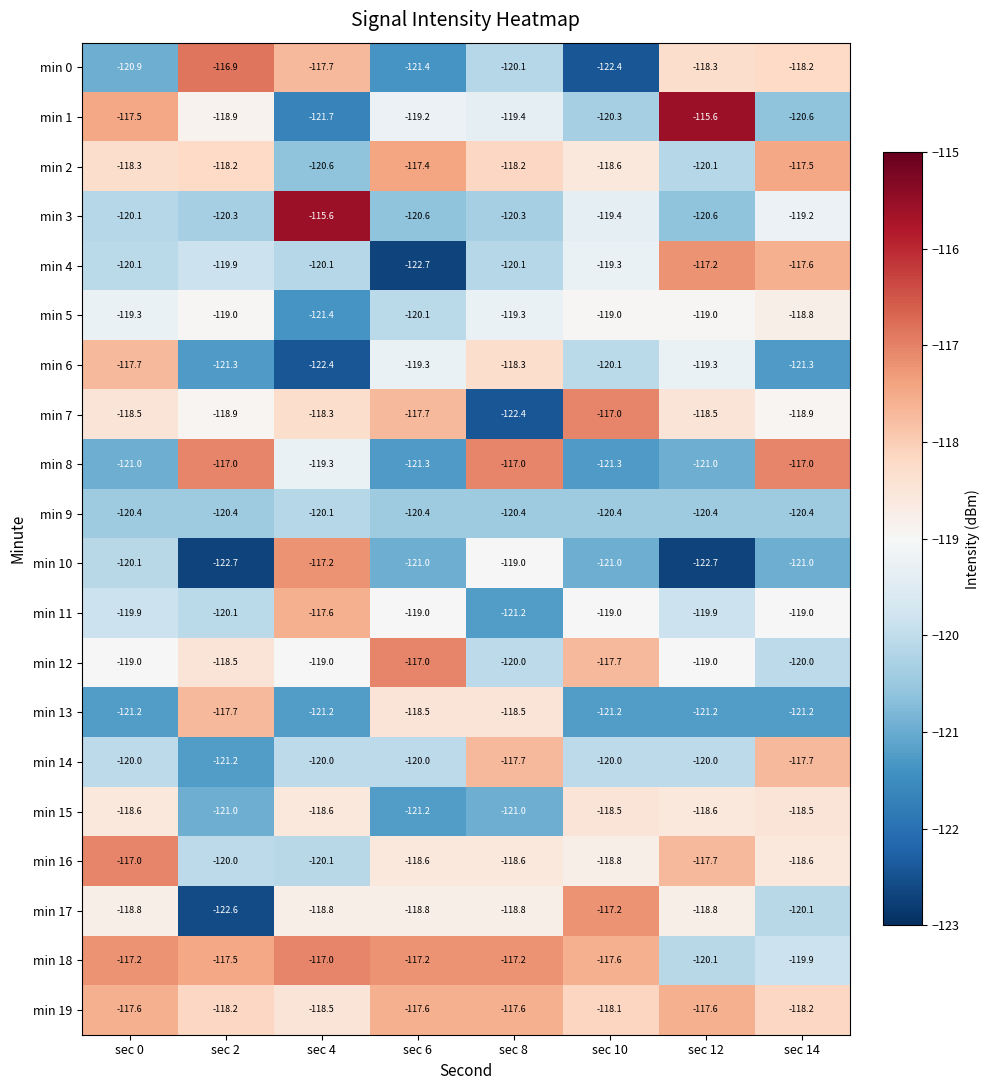

What is the greatest value displayed?

-115.6